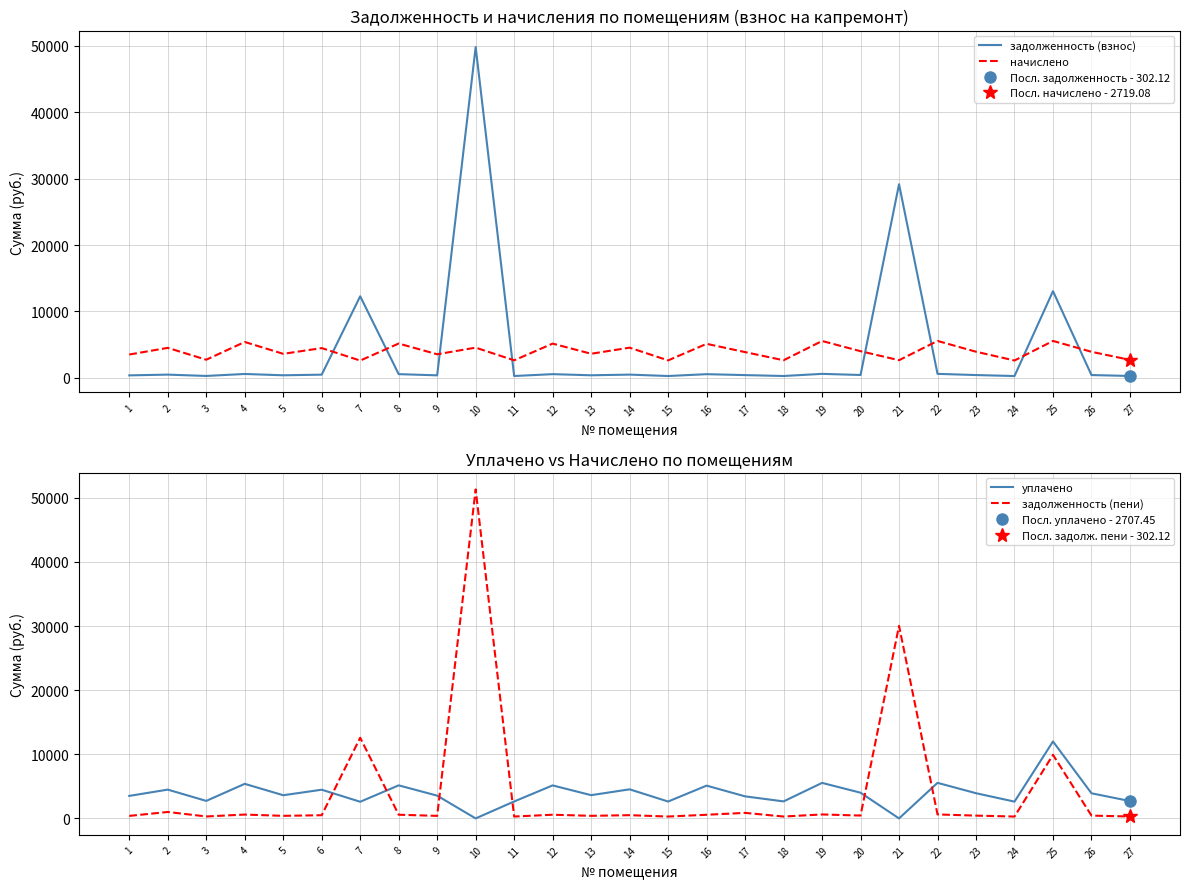

Where do задолженность (пени) and уплачено first cross each other?

6 and 7